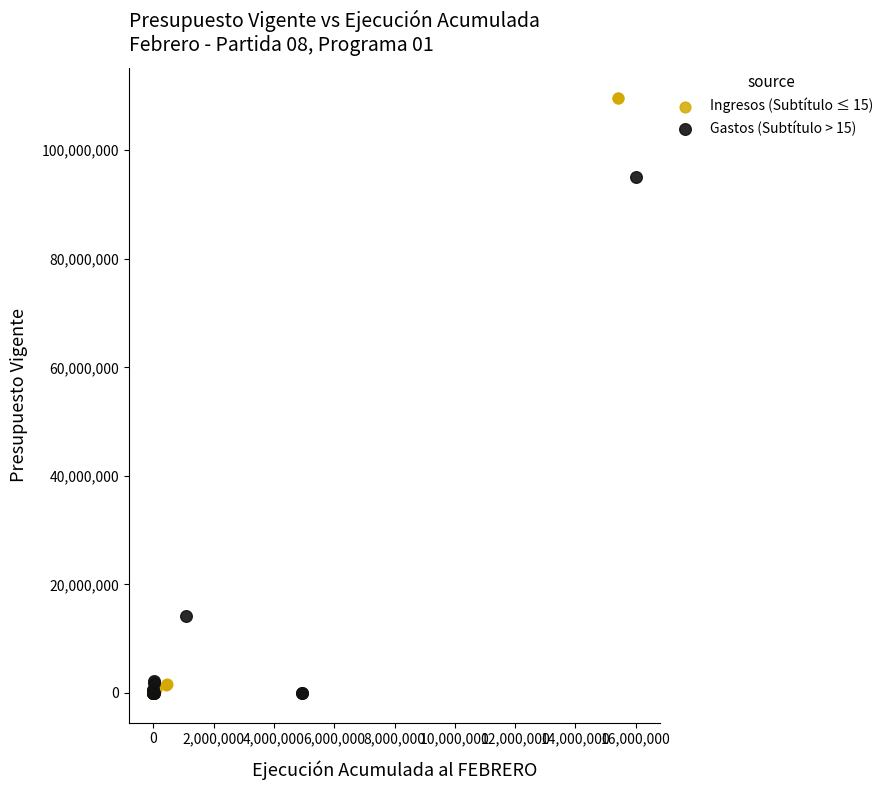

Which series has the largest Y range (max minus min)?

Ingresos (Subtítulo ≤ 15)